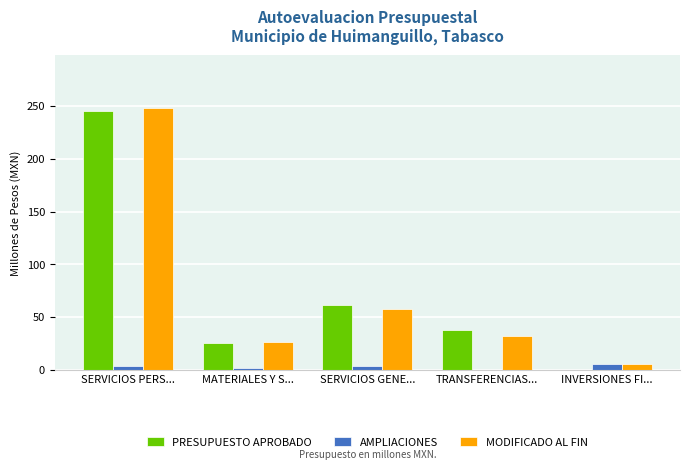

At which label is MODIFICADO AL FIN closest to 127?

SERVICIOS GENE...